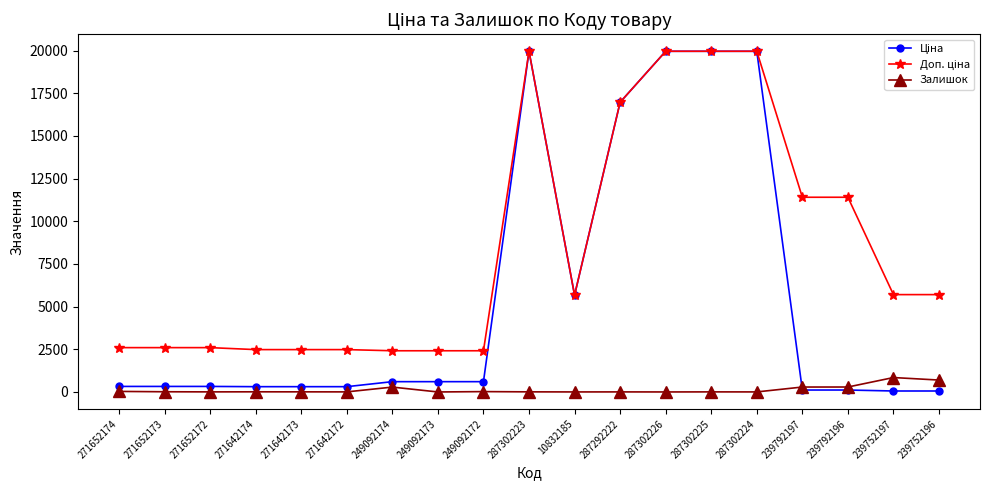

What is the maximum value shown in the chart?

19964.2